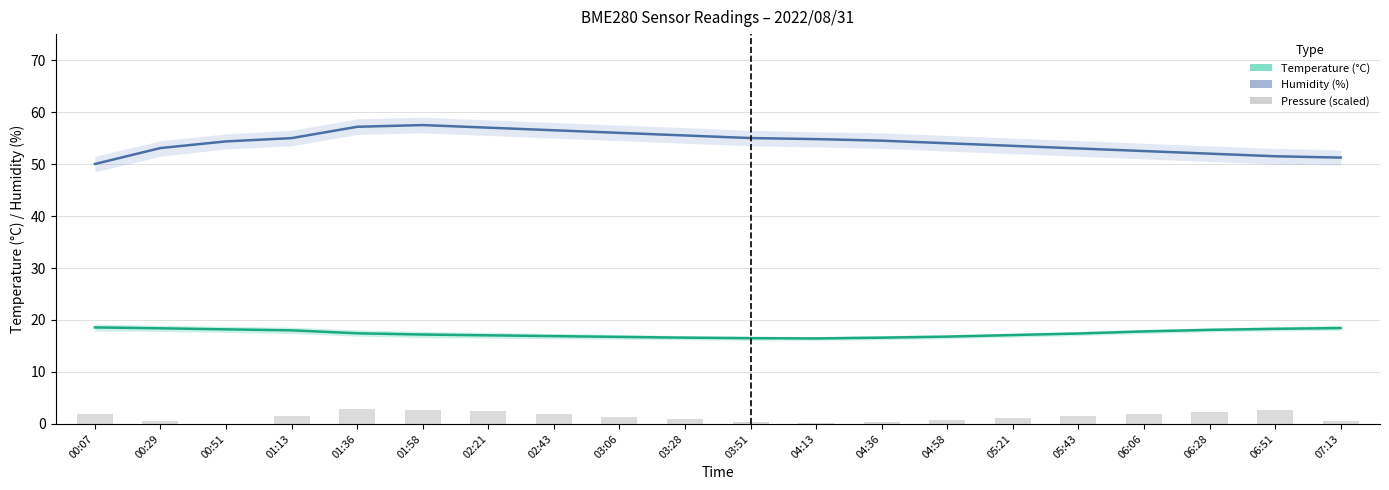

Where does the BME280 Temperature (°C) series first go above 17?

00:07